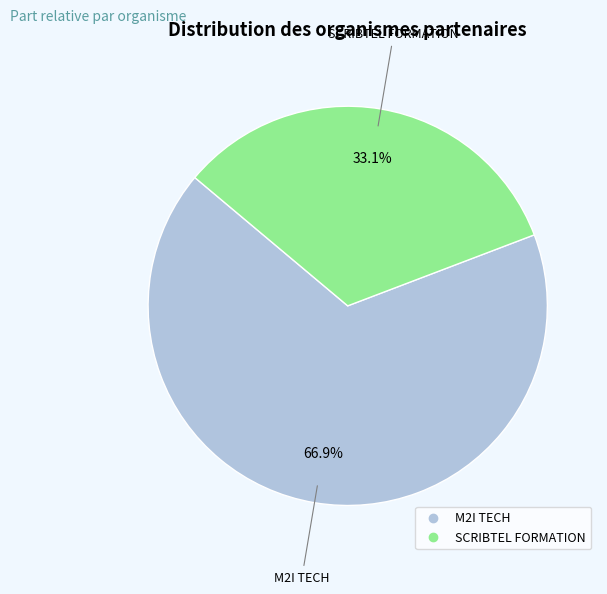

Does any single category account for the majority?

Yes